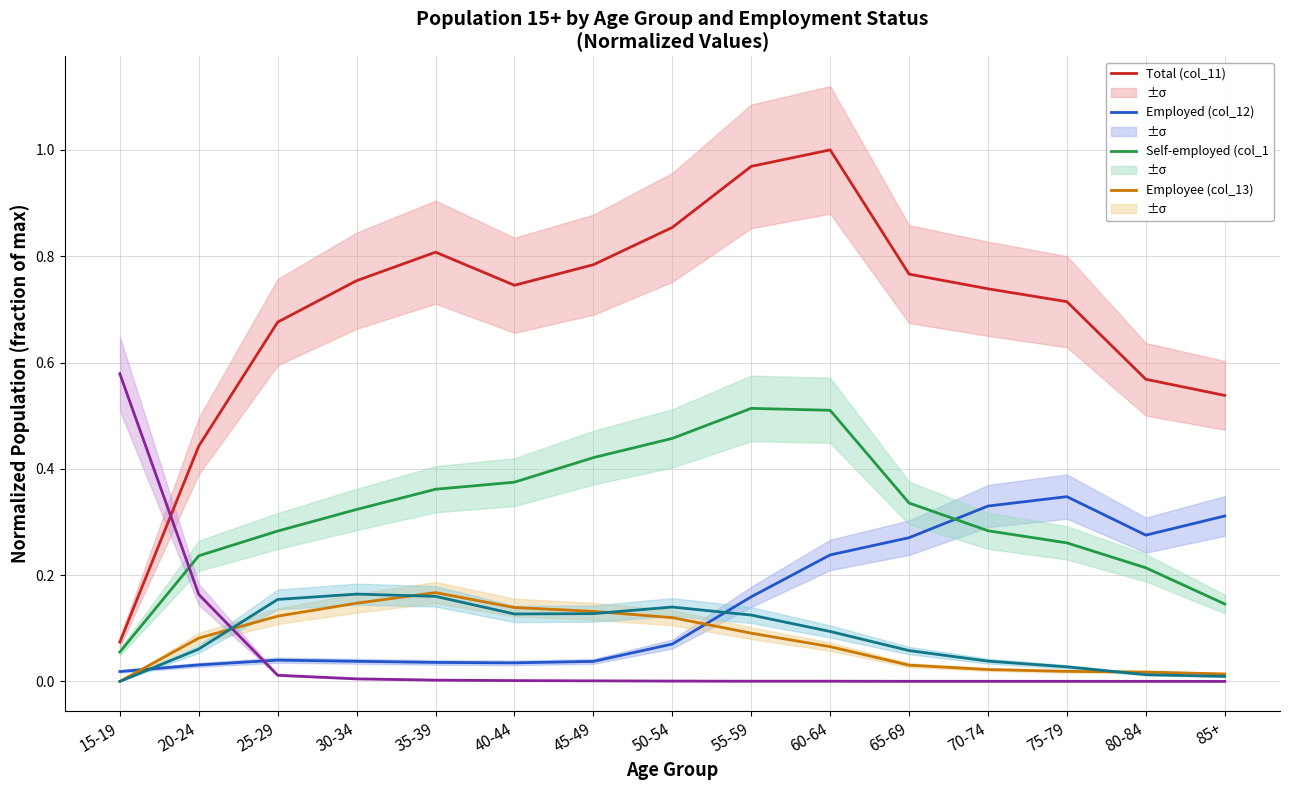

Is the value of Part-time (col_15) at 75-79 greater than the value of Self-employed (col_1 at 30-34?

No